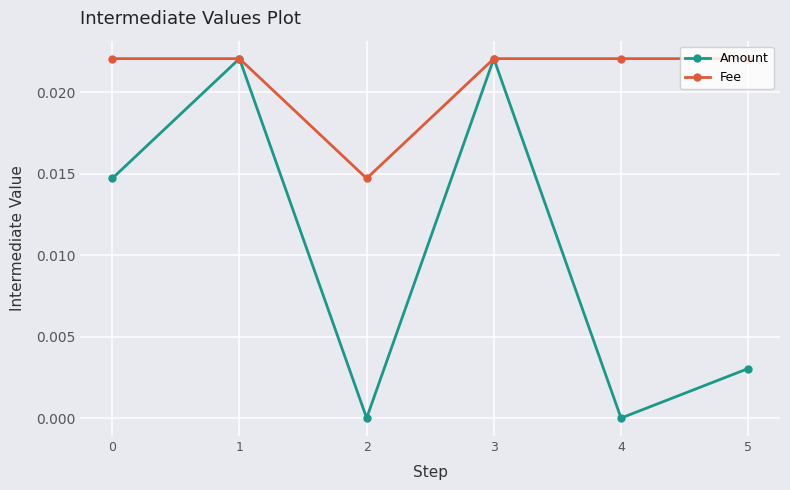

List the series in order of their overall mean, lowest first.

Amount, Fee